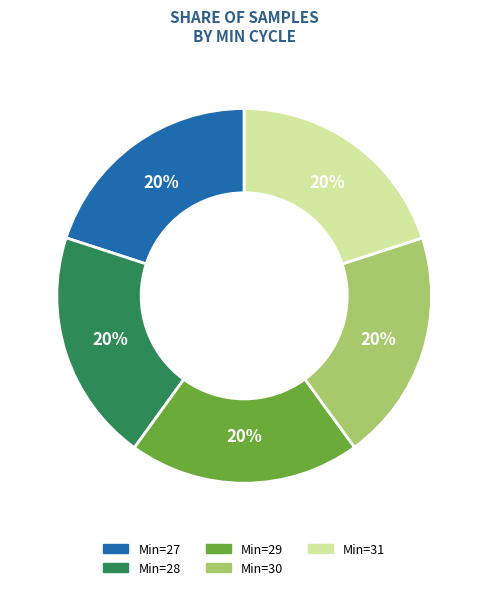

To the nearest percent, what is the average slice percentage?

20%